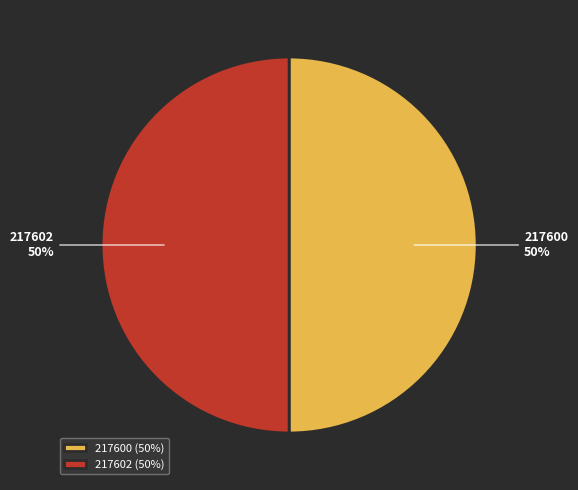

To the nearest percent, what percentage of the pie is 217600?

50%